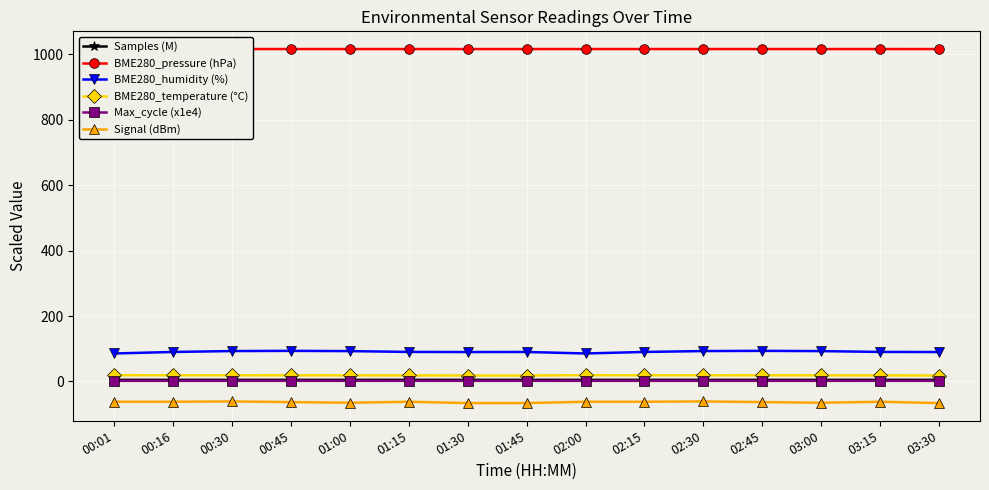

Is the value of Signal (dBm) at 00:16 greater than the value of BME280_temperature (°C) at 03:15?

No